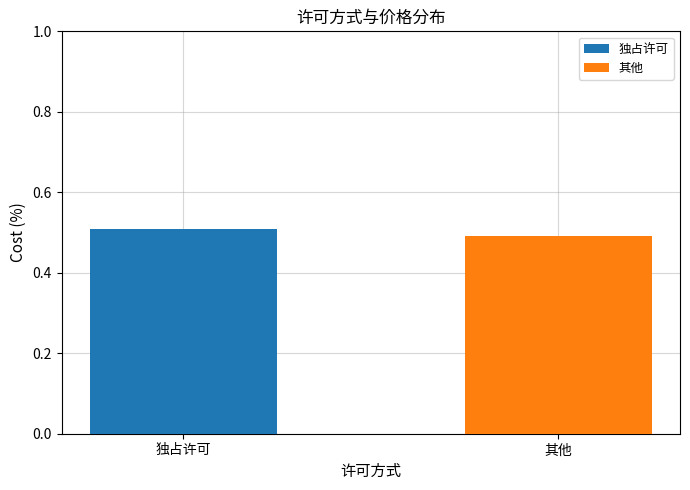

At which category is the sum across all series the highest?

独占许可